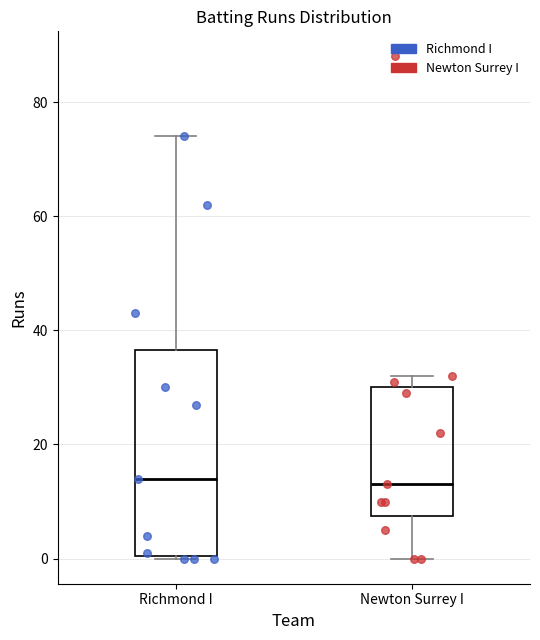

Which box is the tallest, from its lower edge to its upper edge?

Richmond I